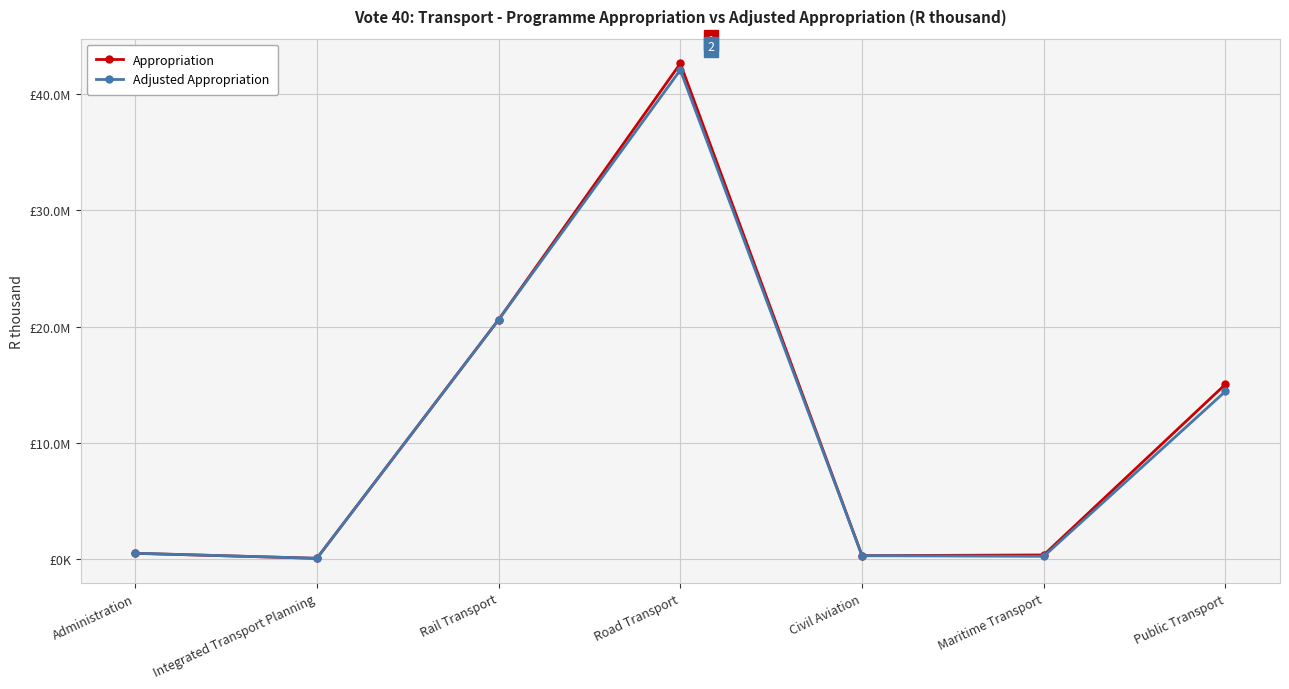

After their last crossing, which series has the higher values: Adjusted Appropriation or Appropriation?

Appropriation